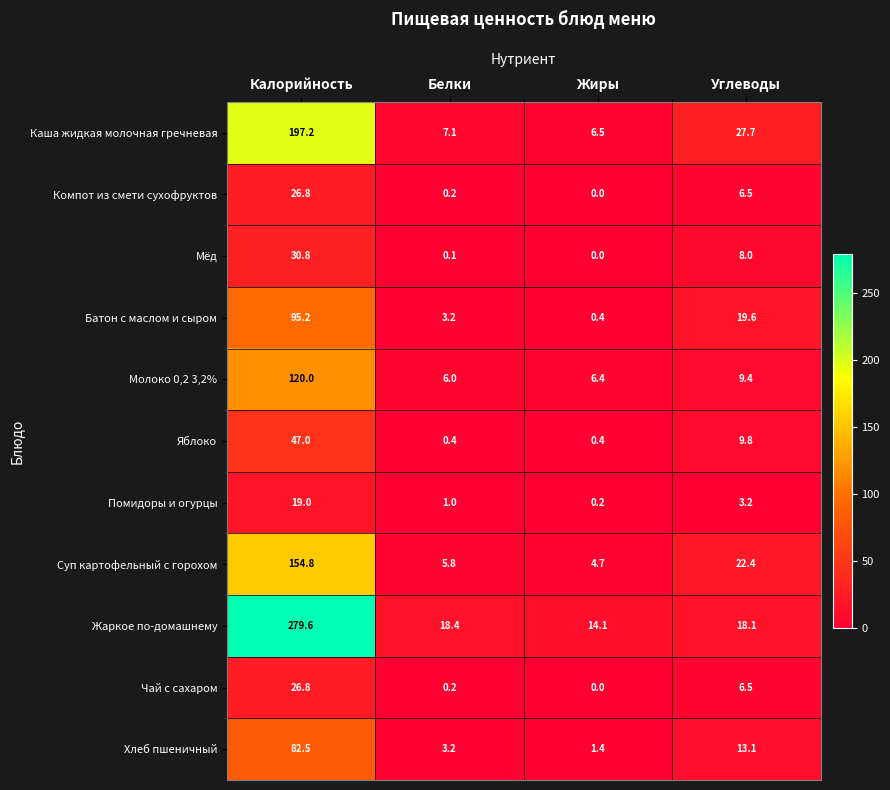

At which category is the sum across all series the highest?

Калорийность